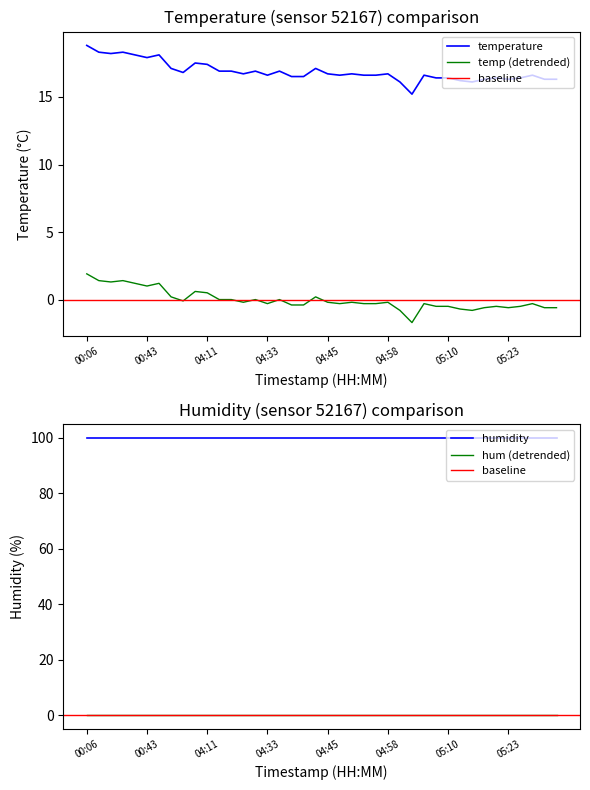

At which label does the data first exceed 16?

00:06